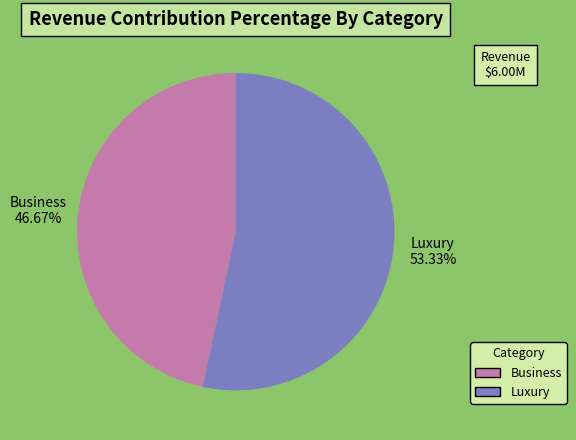

Which category has the biggest portion of the pie?

Luxury